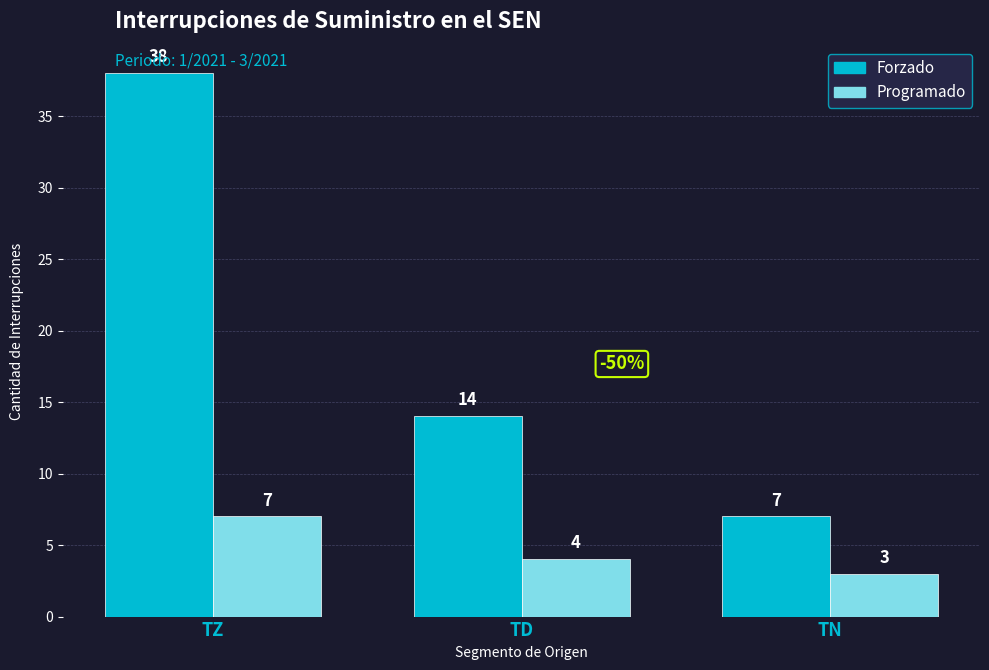

What is the difference between the maximum and minimum values in the Programado series?

4